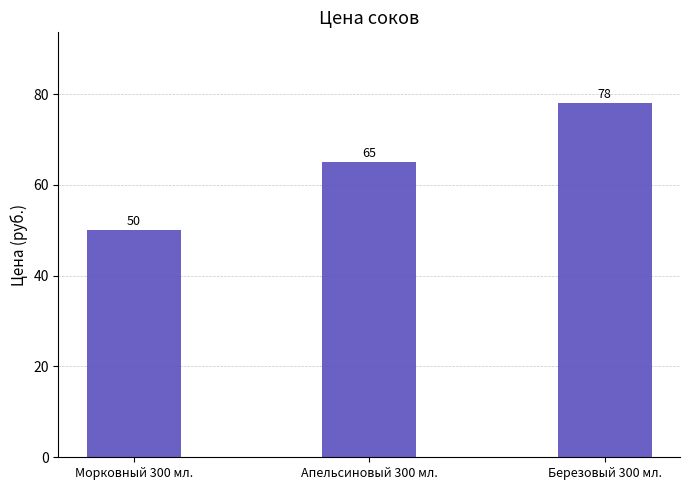

Reading right to left, extract all data points from this chart.

78	65	50